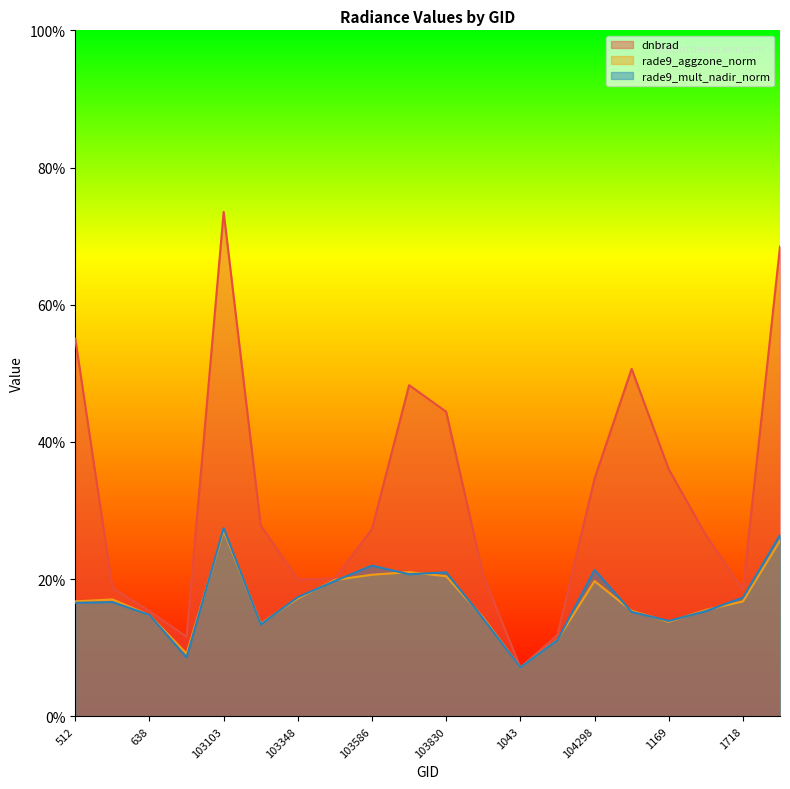

Is the value of rade9_mult_nadir_norm at 104417 greater than the value of rade9_aggzone_norm at 103468?

No